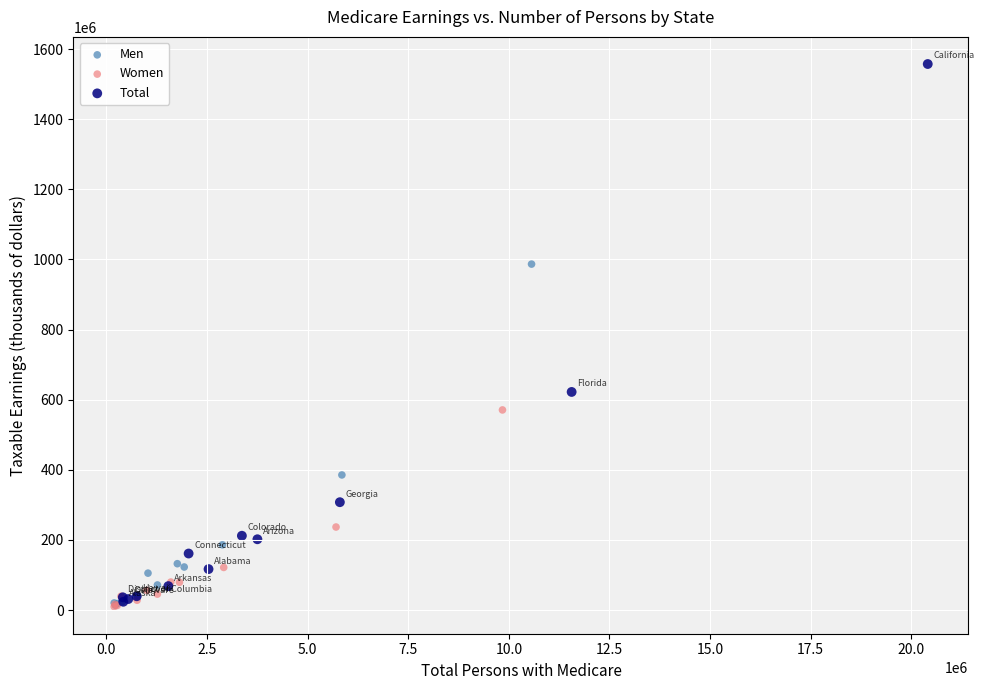

Which series reaches the maximum Y coordinate?

Total